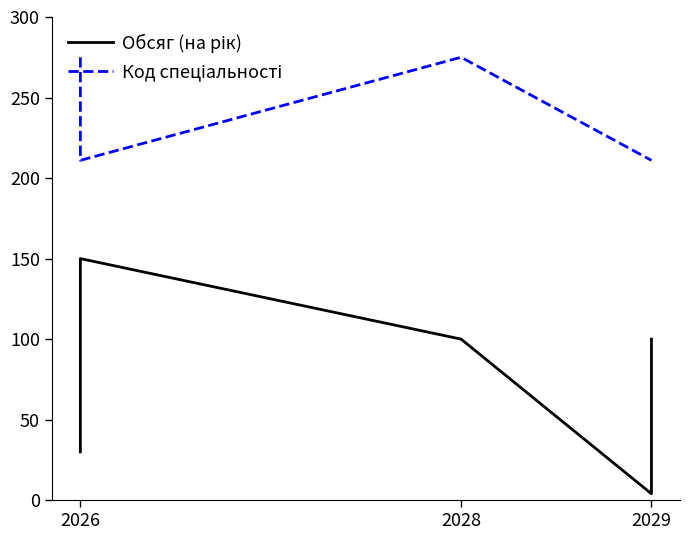

Which category has the highest value across all series?

2026